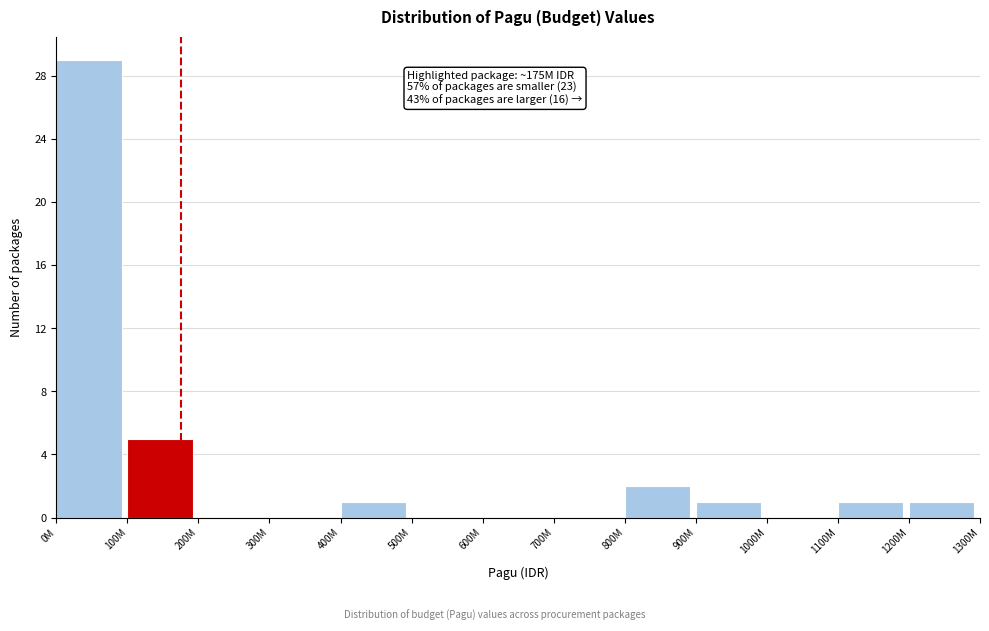

Reading left to right, list all the values displayed in this chart.

0M=29	100M=5	200M=0	300M=0	400M=1	500M=0	600M=0	700M=0	800M=2	900M=1	1000M=0	1100M=1	1200M=1